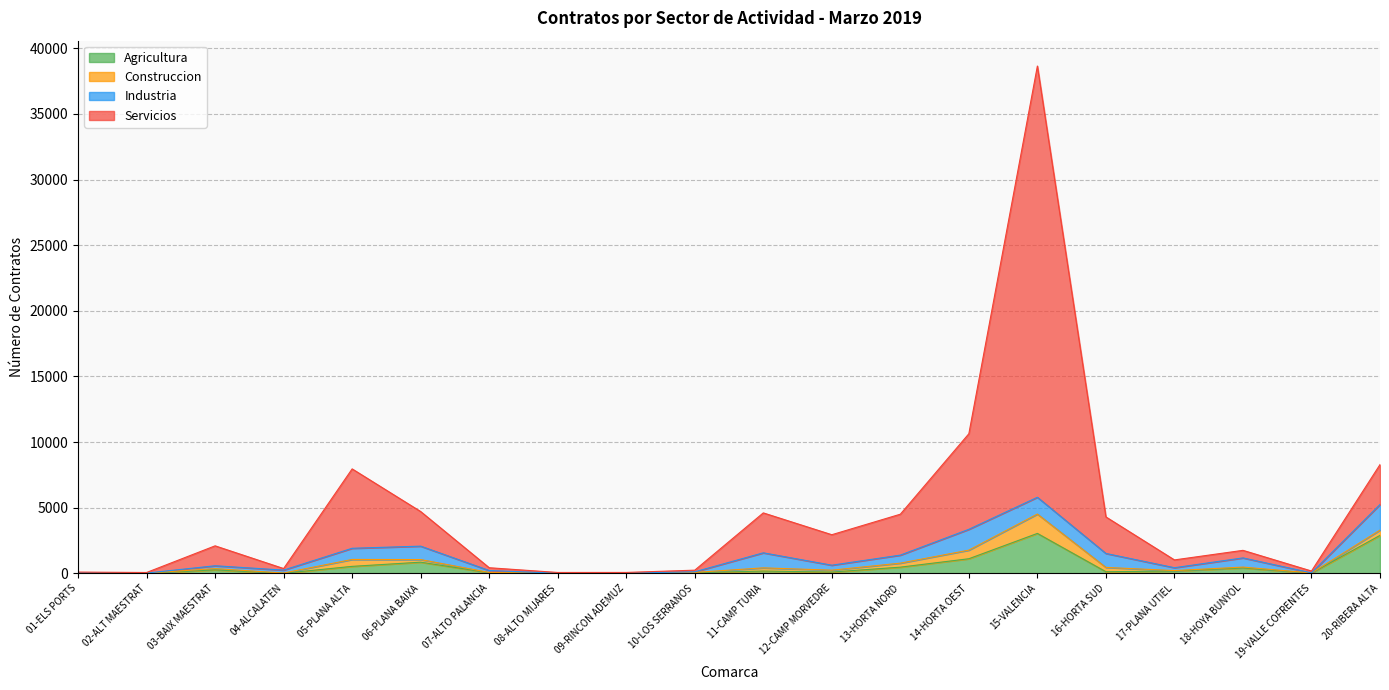

True or false: Agricultura has a value of 261 at 03-BAIX MAESTRAT.

True